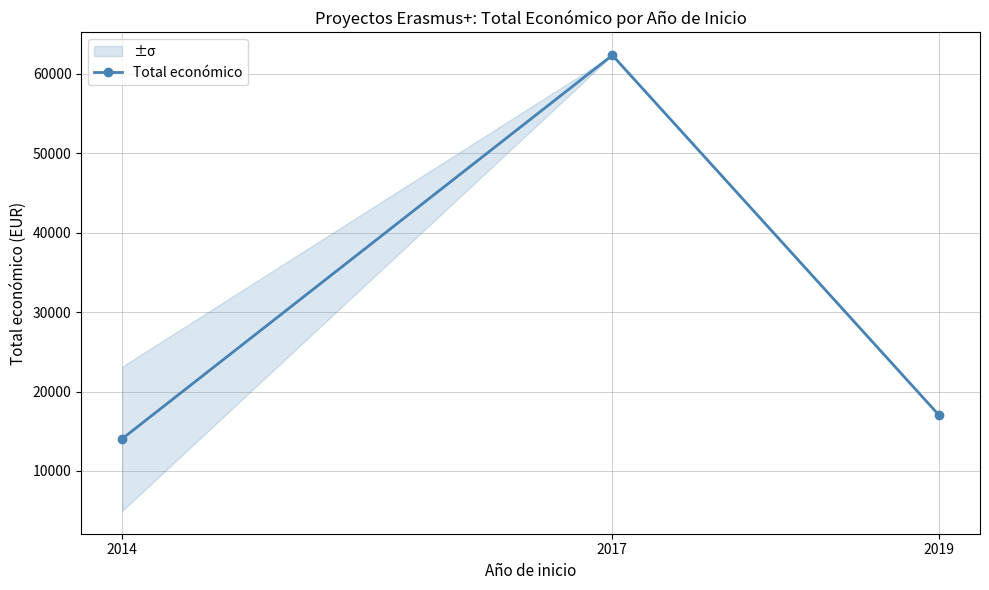

Reading right to left, what are all the values shown in this chart?

17011	62364	14055